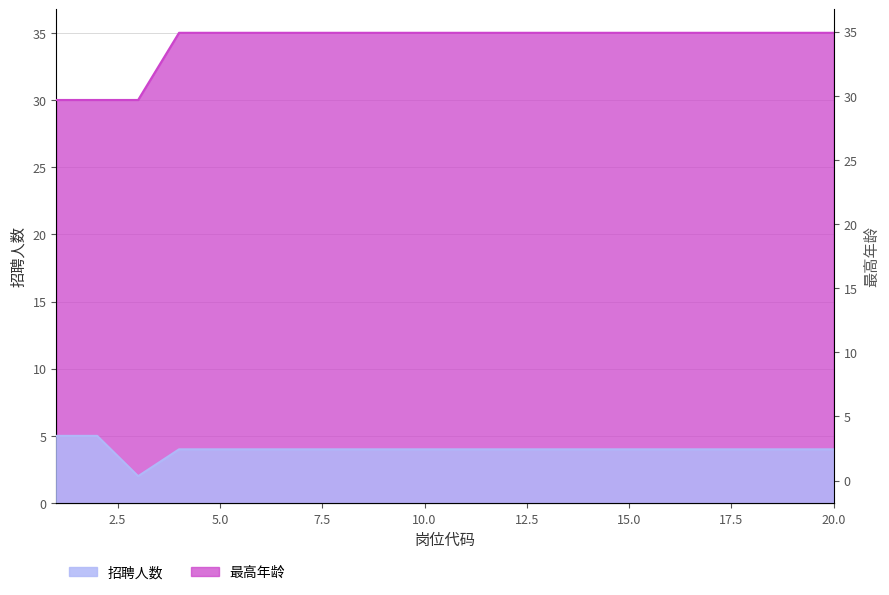

List the series in order of their peak value, highest first.

最高年龄, 招聘人数